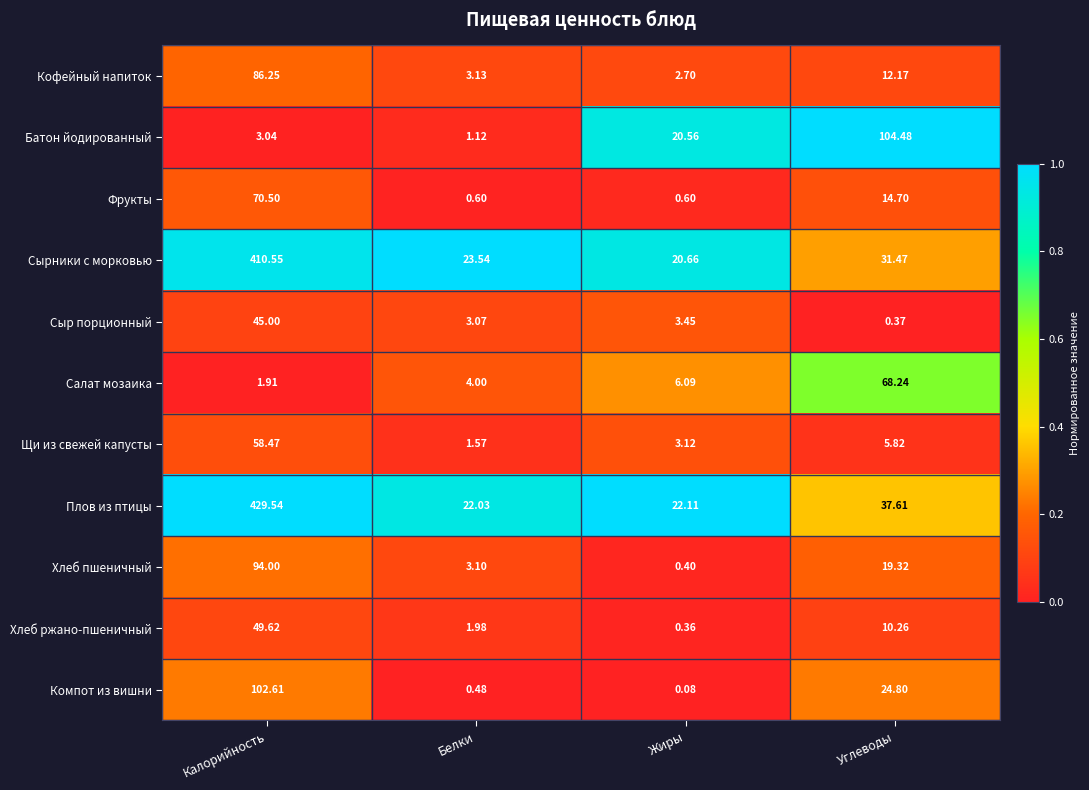

Which series changed the most between Калорийность and Белки?

Плов из птицы